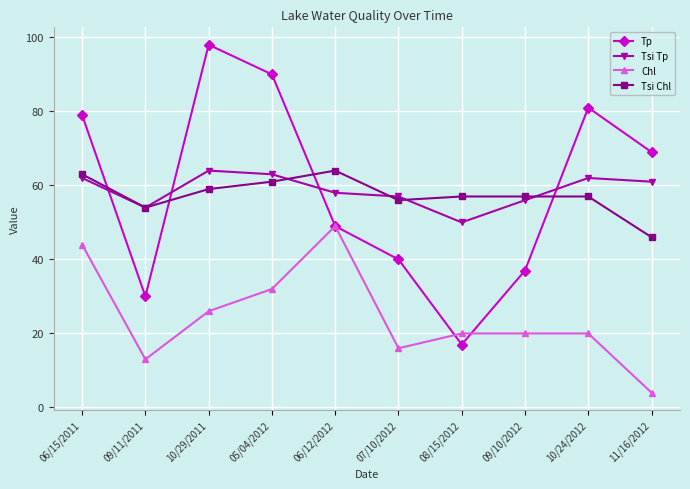

What position from the right is 08/15/2012?

4